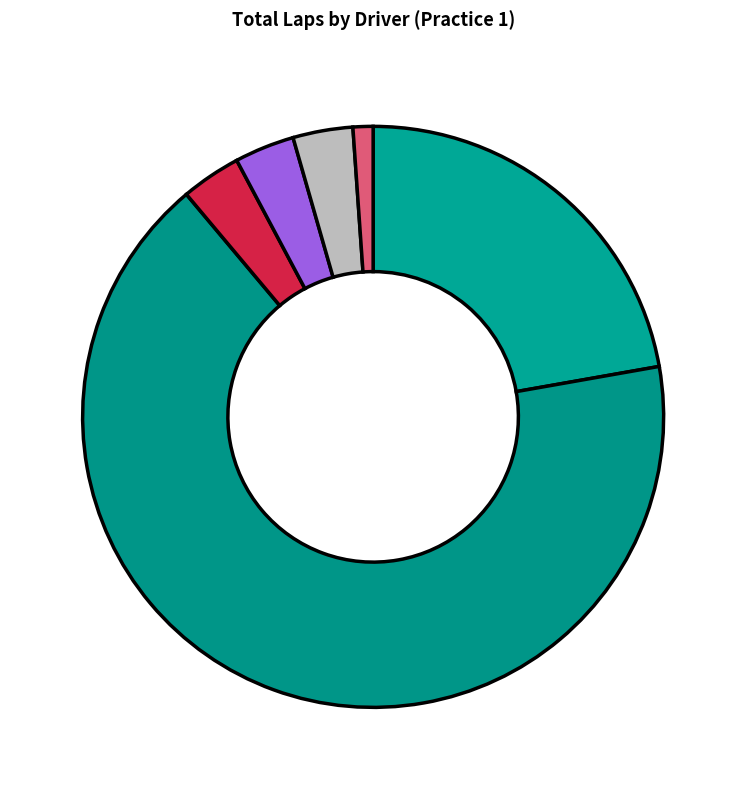

Count the number of slices in the pie.

6